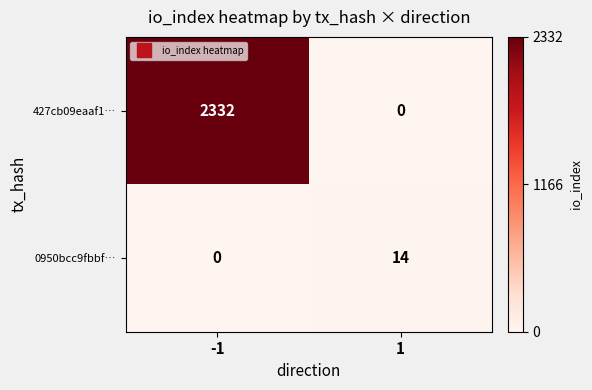

What value does the 427cb09eaaf1… series have at -1, to the nearest 10?

2330